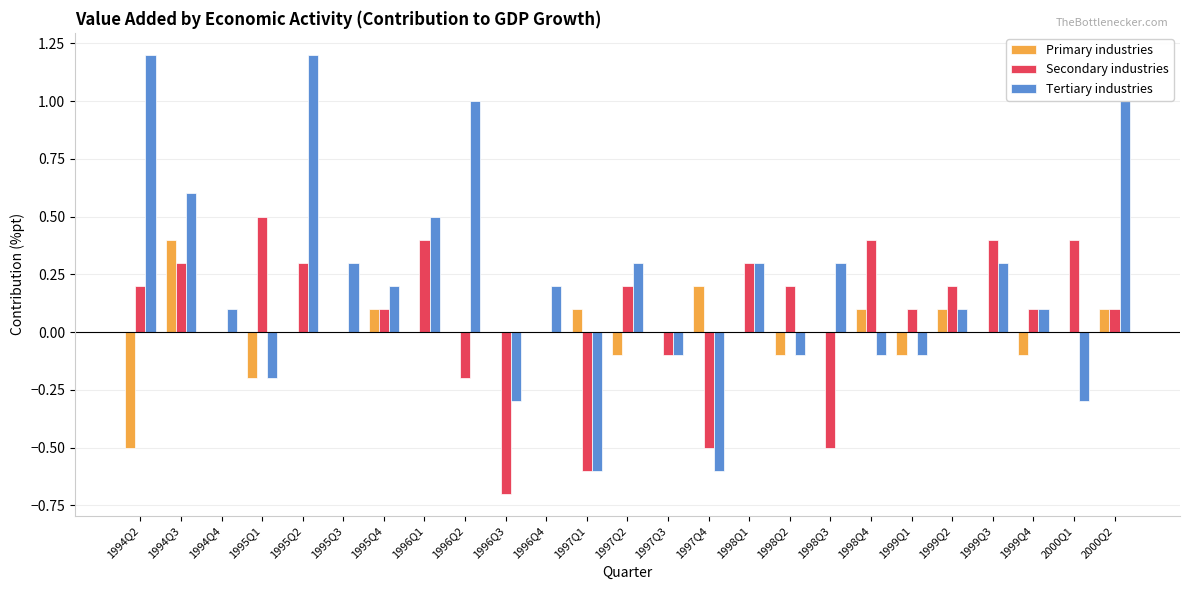

The Tertiary industries series shows 0.3 at 1998Q3. True or false?

True